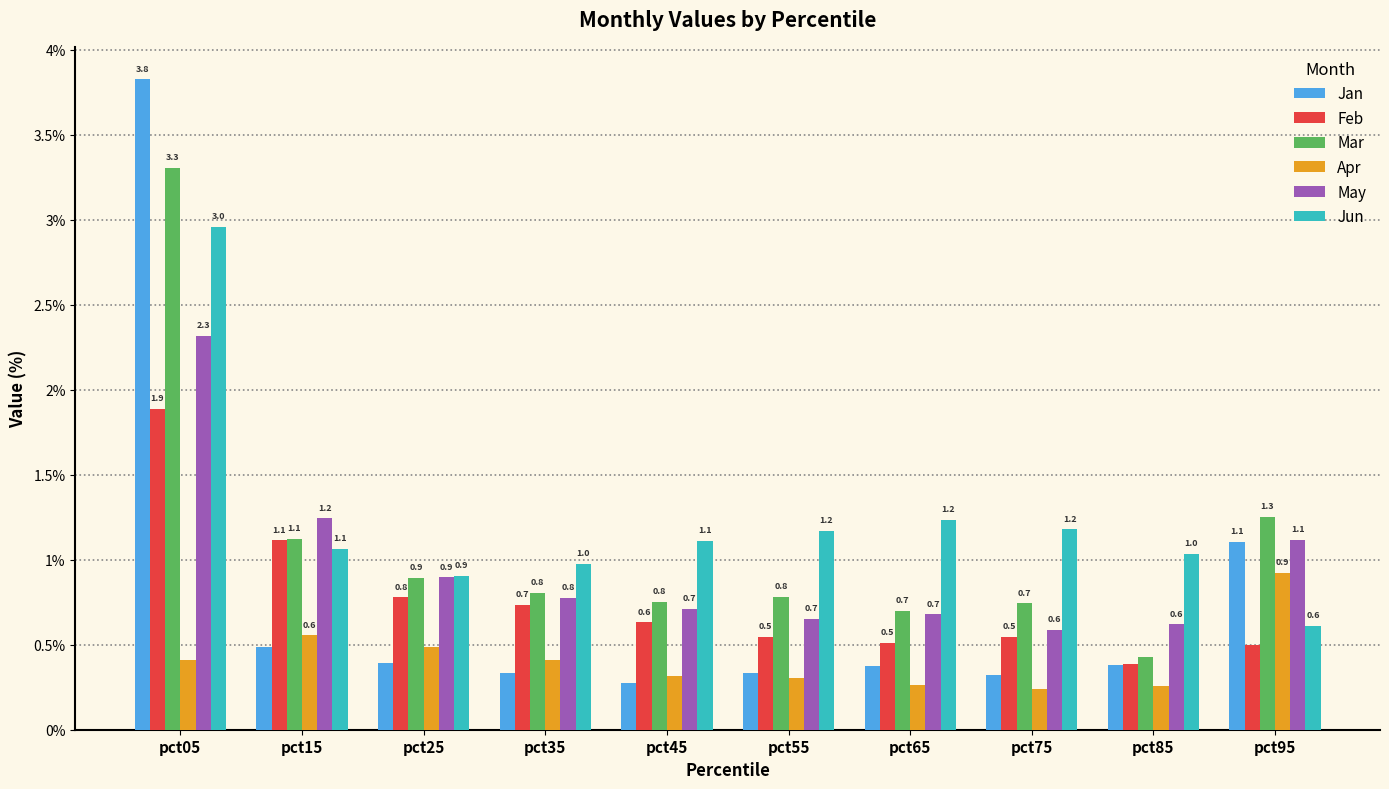

Rank the series by their maximum value, from lowest to highest.

Apr, Feb, May, Jun, Mar, Jan